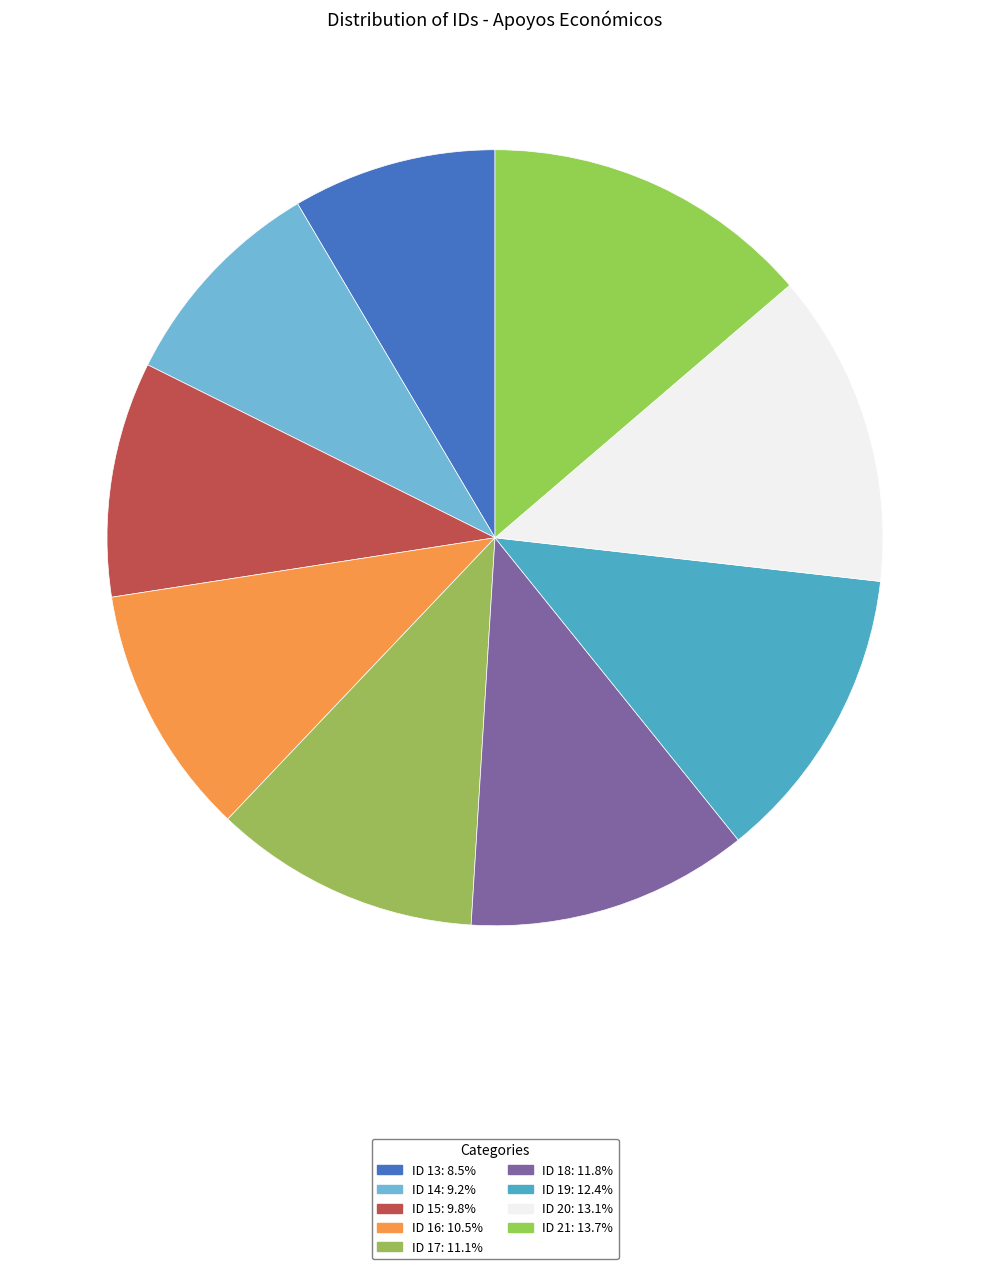

Count the number of slices in the pie.

9